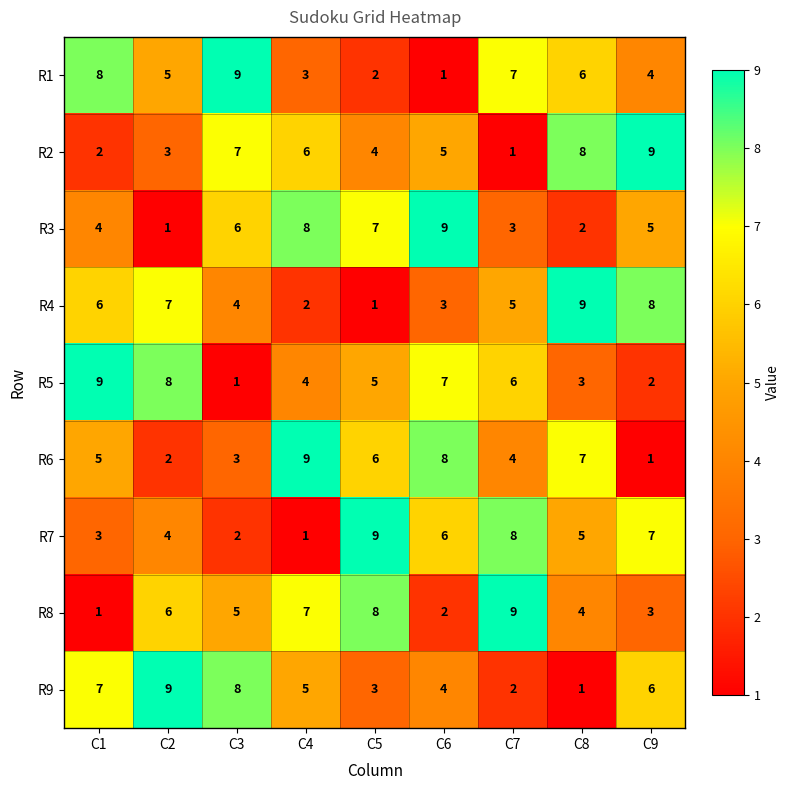

Where is R4 nearest to the value 5?

C7